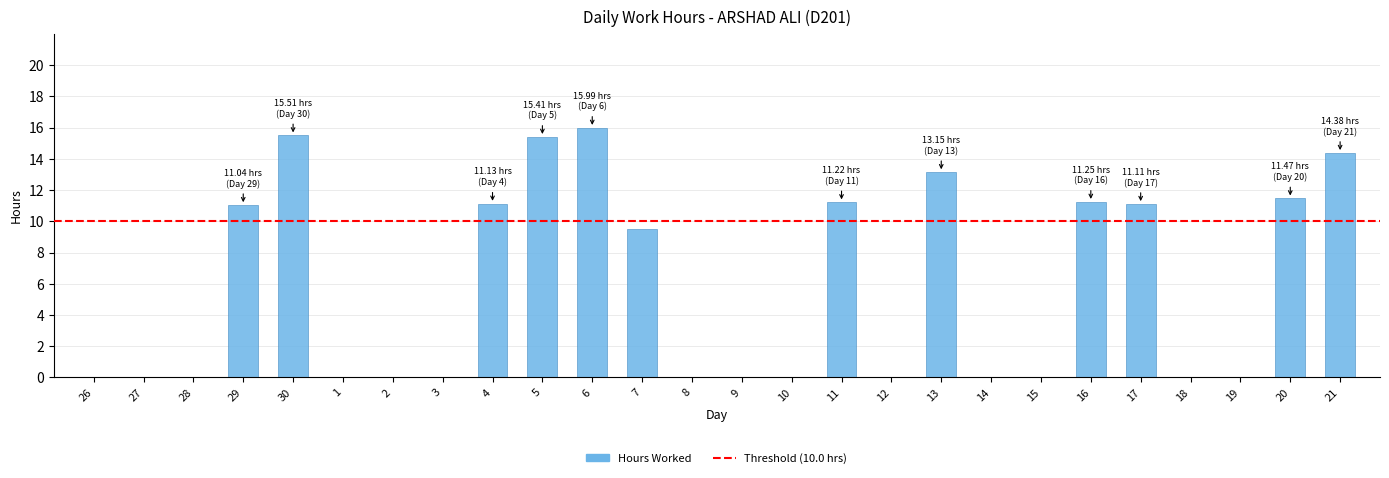

The chart shows a value of 6.5 at 15. True or false?

False